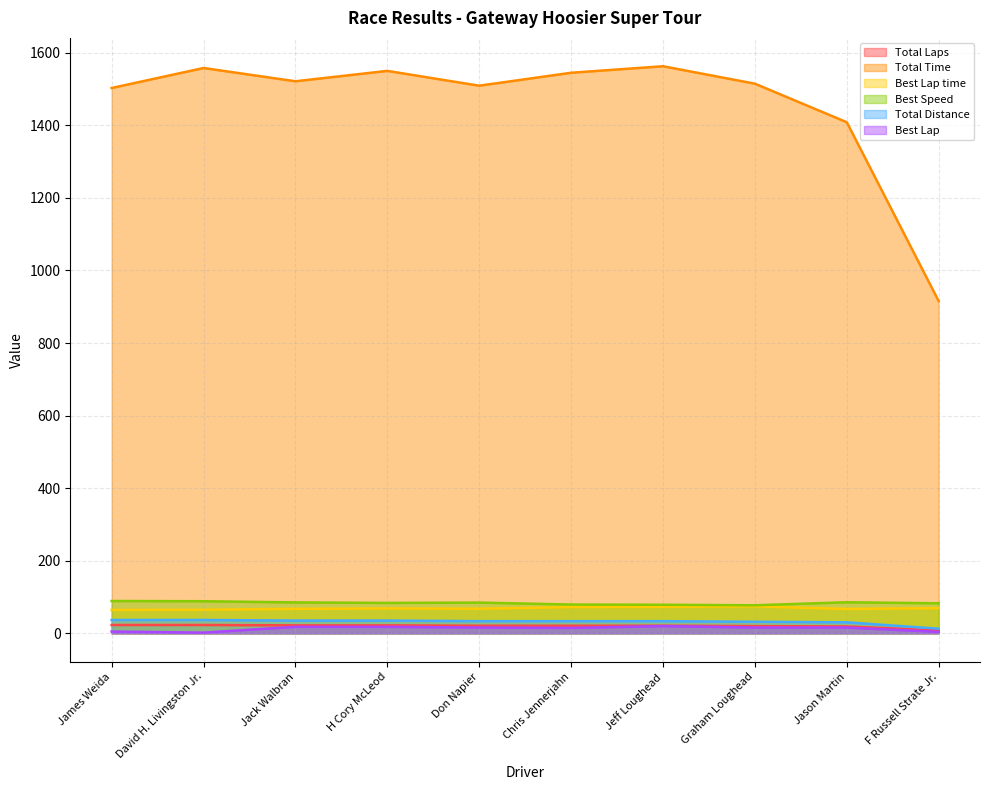

Count the number of data series in this chart.

6